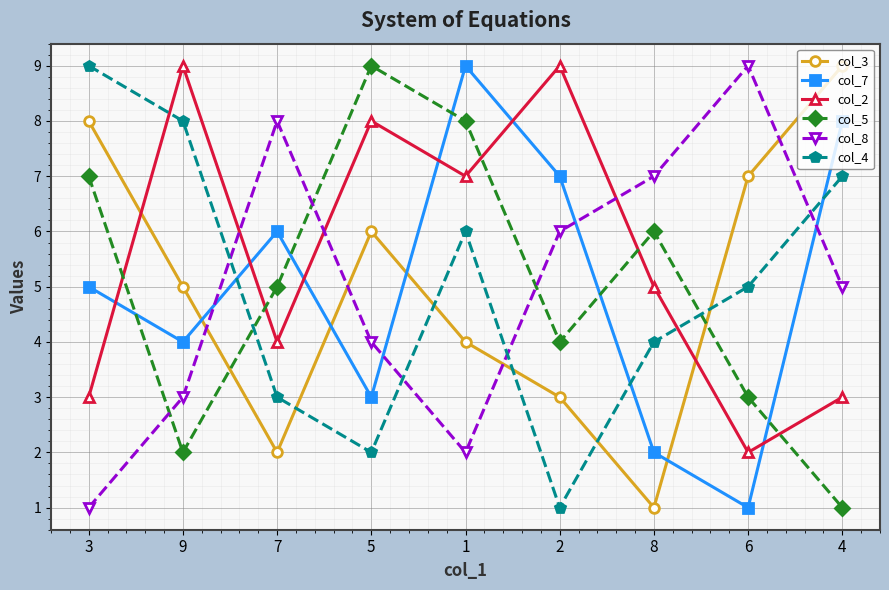

Which category has the highest value in the col_7 series?

1